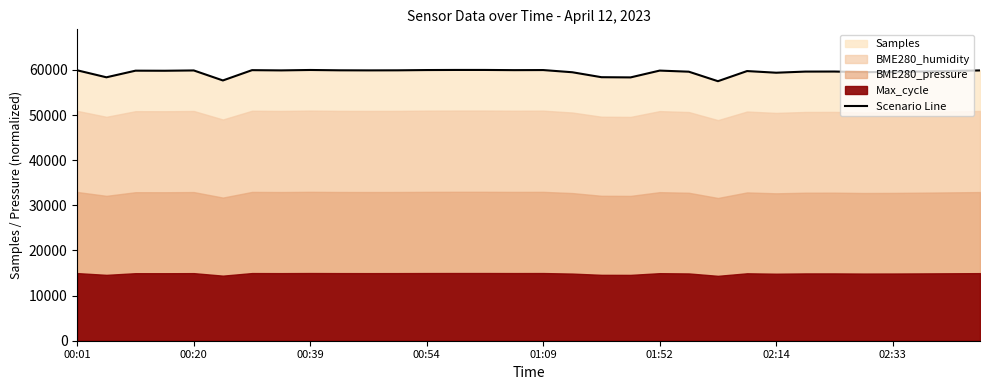

The value of Scenario Line at 02:14 is 26909.1. True or false?

False